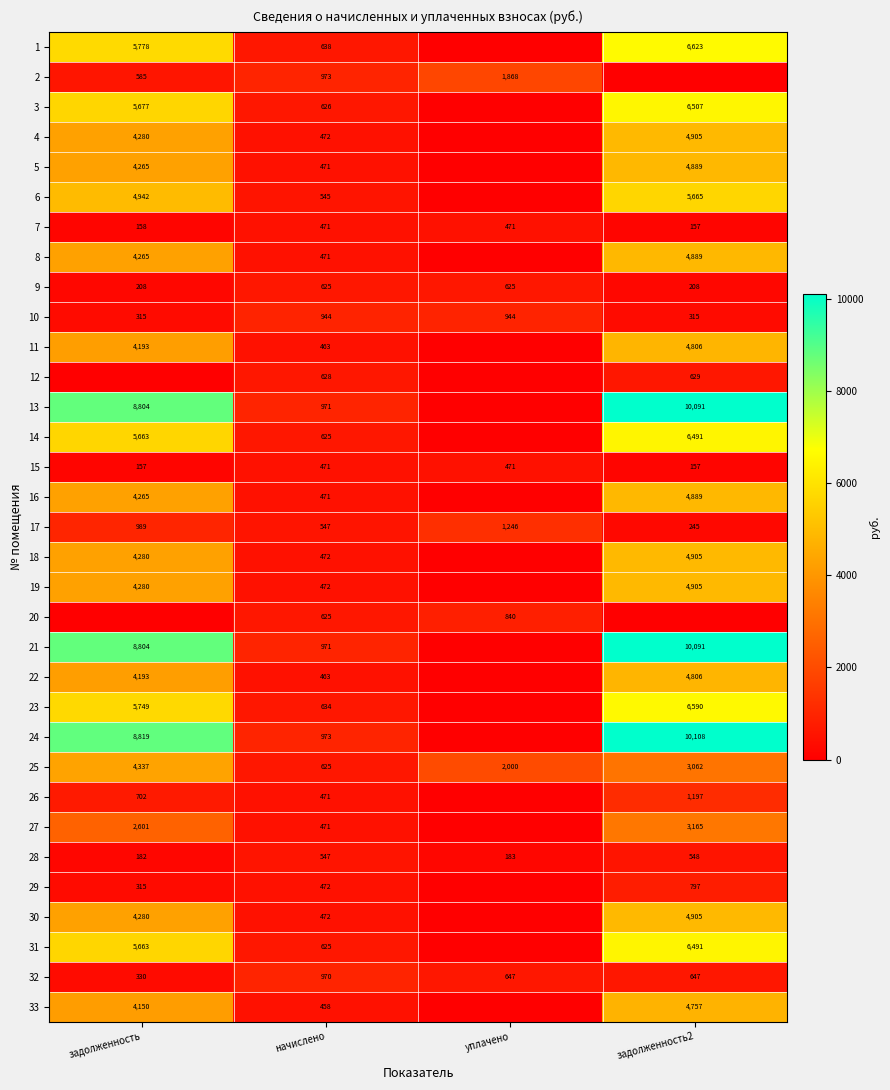

At which label does 7 reach its minimum?

задолженность2